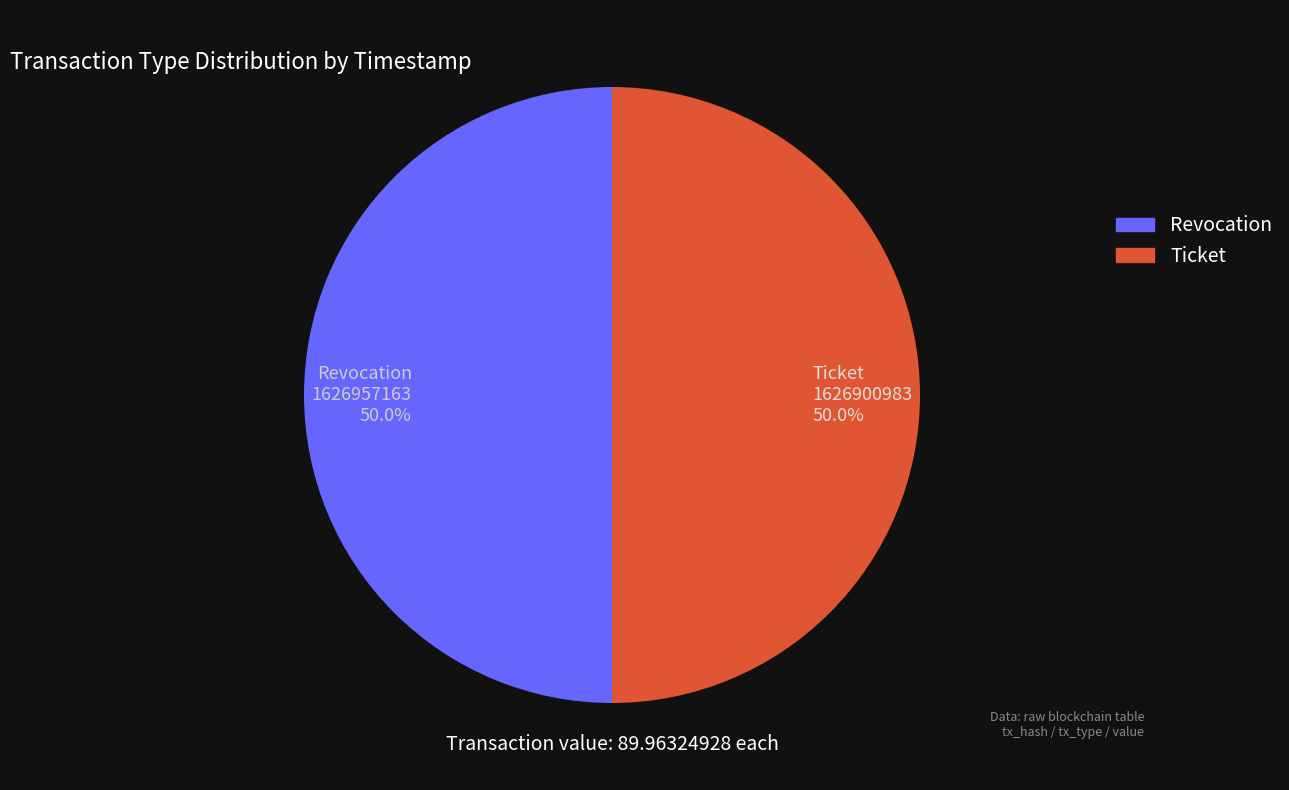

Combined, do Revocation and Ticket account for over 50%?

Yes